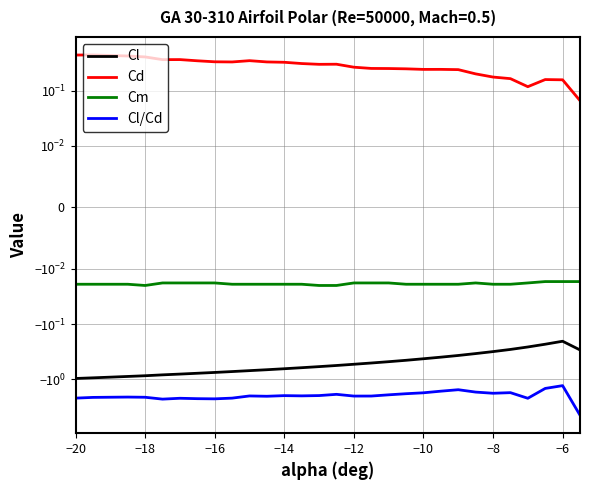

Reading left to right, transcribe all the data shown in this chart.

Cl: -1.0	-0.9	-0.9	-0.9	-0.9	-0.8	-0.8	-0.8	-0.7	-0.7	-0.7	-0.7	-0.6	-0.6	-0.6	-0.6	-0.5	-0.5	-0.5	-0.5	-0.4	-0.4	-0.4	-0.3	-0.3	-0.3	-0.3	-0.2	-0.2	-0.3
Cd: 0.4	0.4	0.4	0.4	0.4	0.4	0.4	0.3	0.3	0.3	0.3	0.3	0.3	0.3	0.3	0.3	0.3	0.3	0.3	0.2	0.2	0.2	0.2	0.2	0.2	0.2	0.1	0.2	0.2	0.1
Cm: -0.0	-0.0	-0.0	-0.0	-0.0	-0.0	-0.0	-0.0	-0.0	-0.0	-0.0	-0.0	-0.0	-0.0	-0.0	-0.0	-0.0	-0.0	-0.0	-0.0	-0.0	-0.0	-0.0	-0.0	-0.0	-0.0	-0.0	-0.0	-0.0	-0.0
Cl/Cd: -2.2	-2.1	-2.1	-2.1	-2.1	-2.3	-2.2	-2.2	-2.2	-2.2	-2.0	-2.0	-2.0	-2.0	-2.0	-1.9	-2.0	-2.0	-1.9	-1.8	-1.7	-1.6	-1.5	-1.7	-1.8	-1.7	-2.2	-1.5	-1.3	-4.4